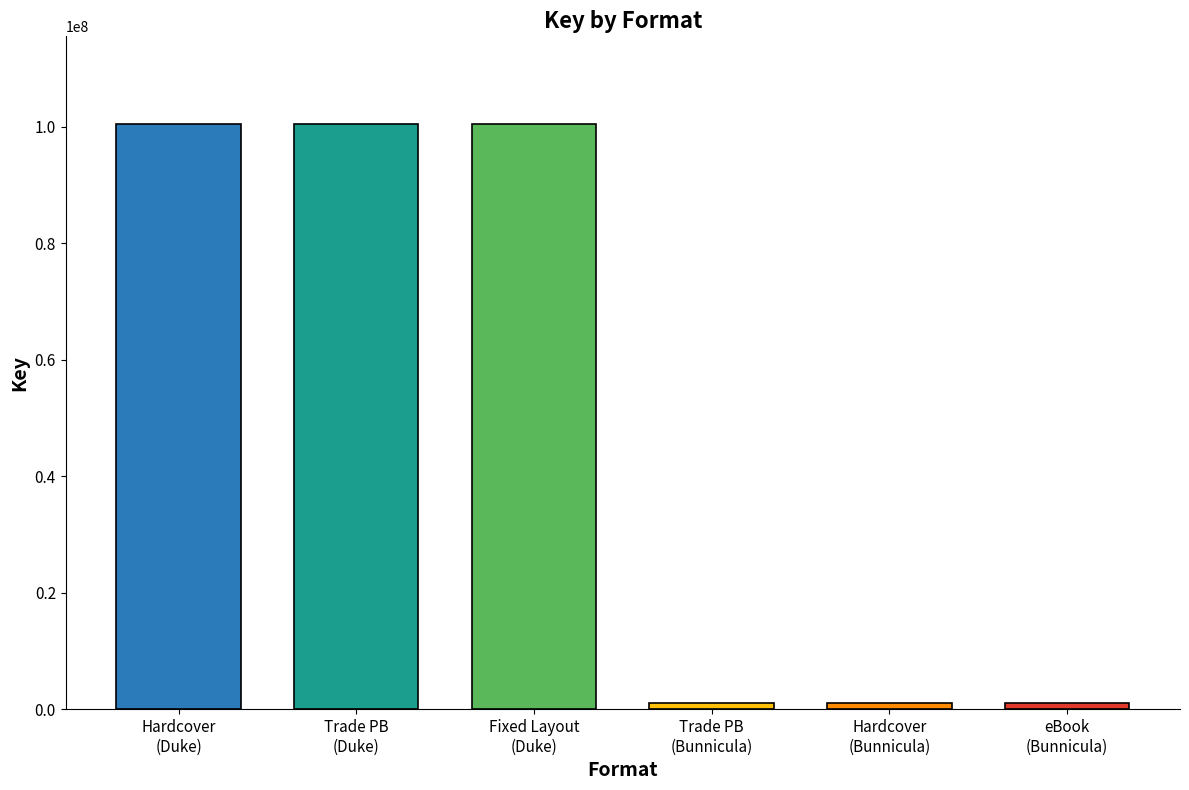

What is the sum of all values?

304667970